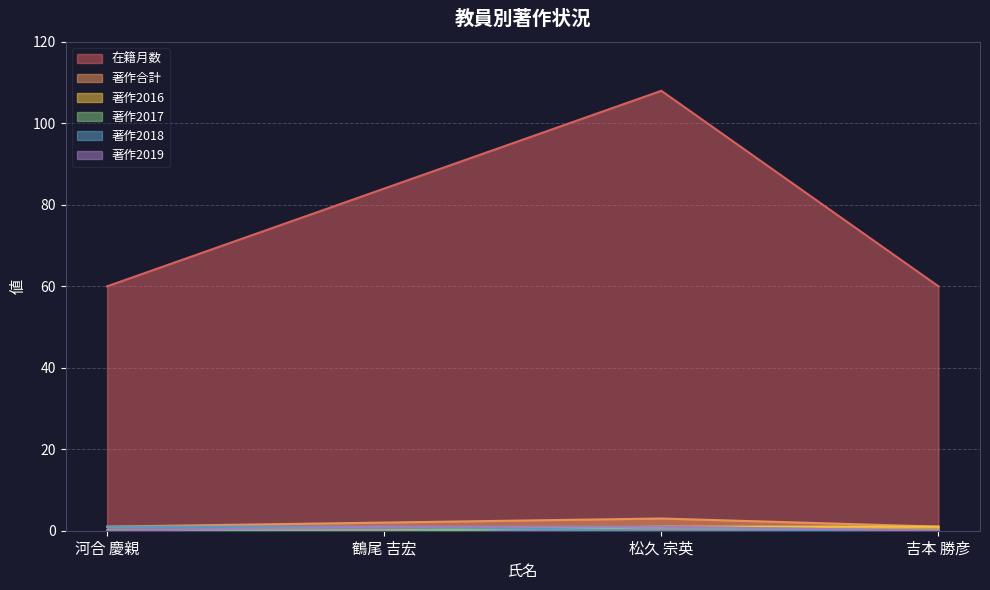

What is the label of the 3rd point from the left?

松久 宗英